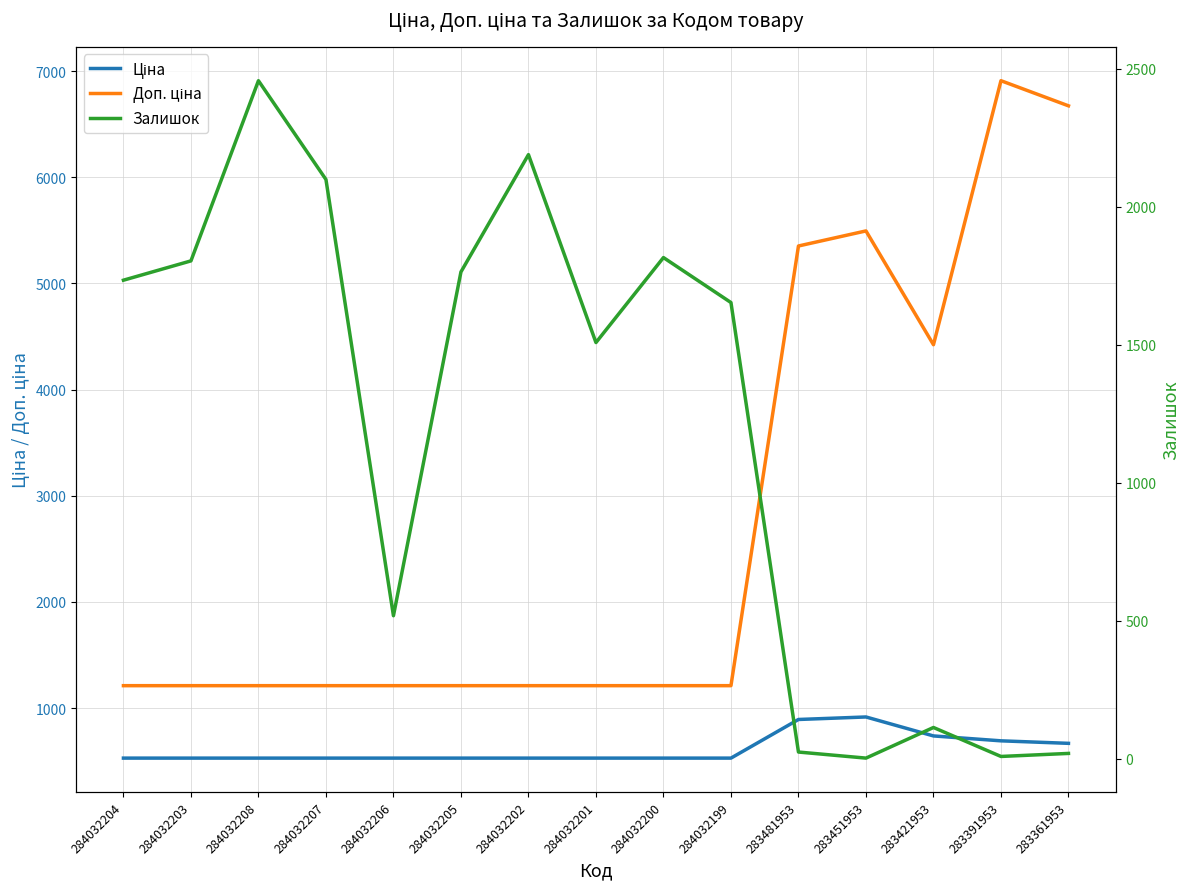

What is the difference between the maximum and second lowest values in the Доп. ціна series?

5699.6